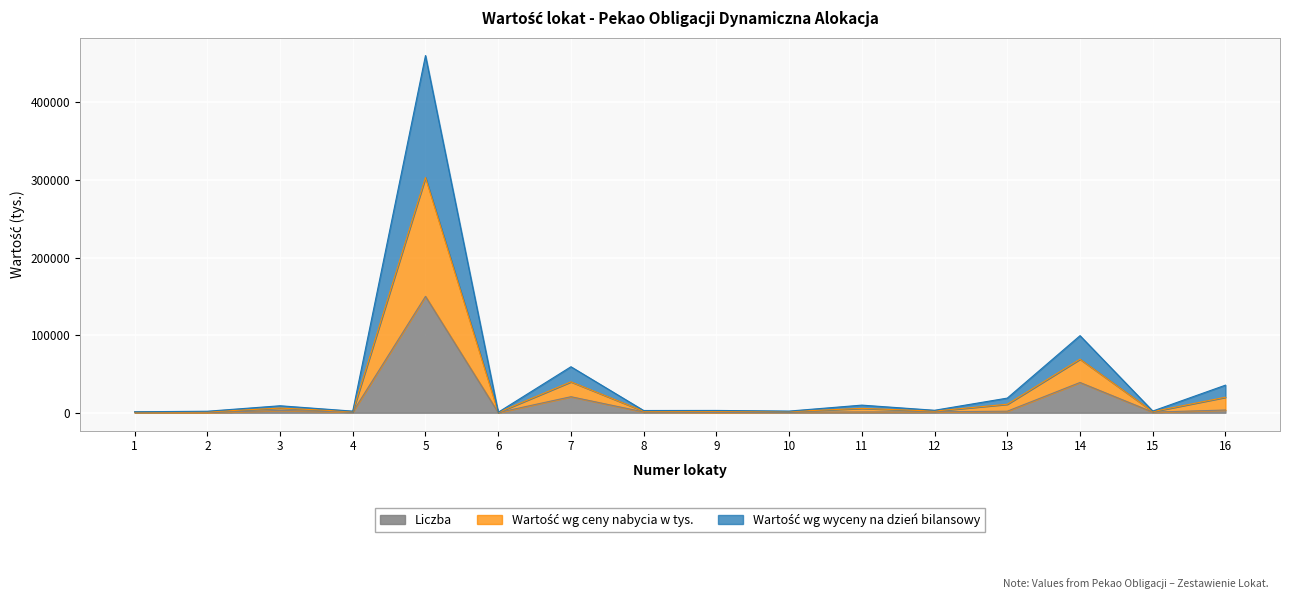

What is the value of the Wartość wg wyceny na dzień bilansowy point at the 12th from the left?

2120